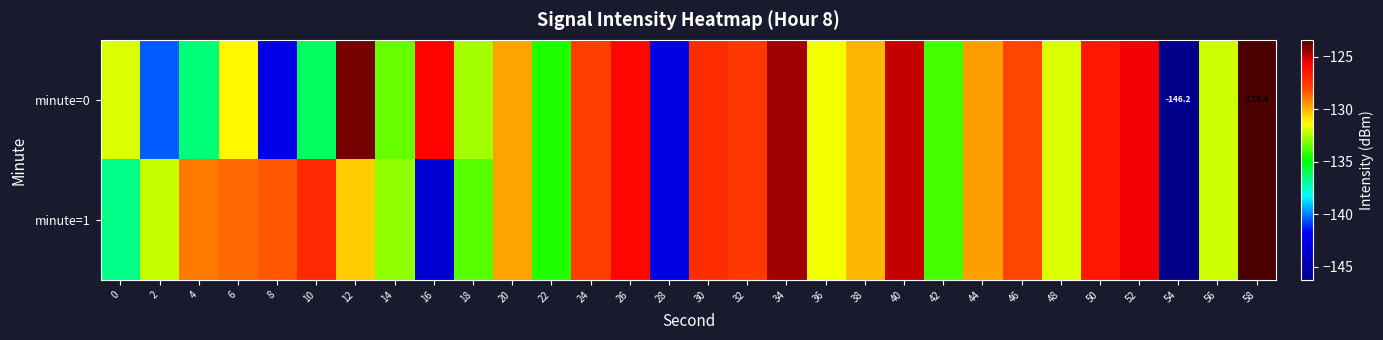

What is the difference between the second highest and minimum values in the minute=0 series?

22.3